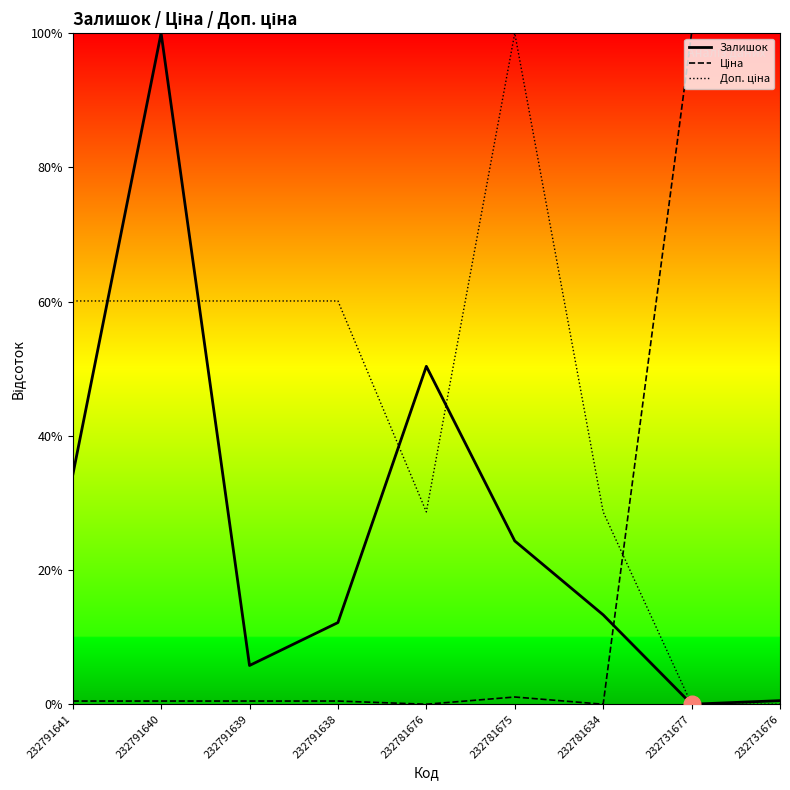

What is the difference between the Залишок values at 232791640 and 232791638?

87.8